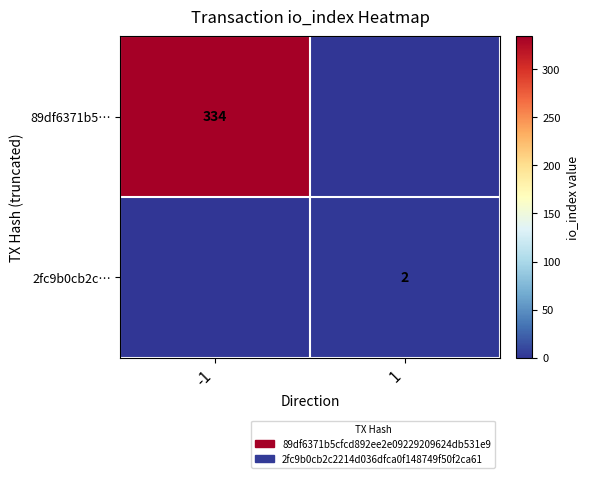

The value of 2fc9b0cb2c… at 1 is 2. True or false?

True